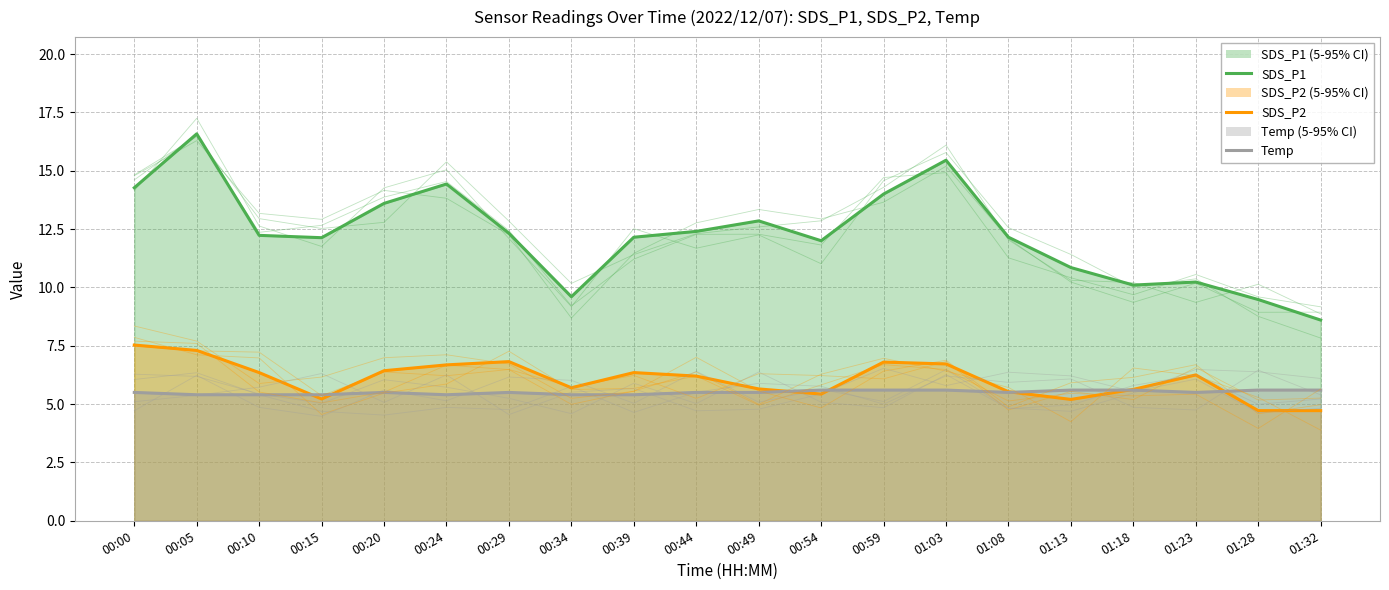

Count the number of categories in the chart.

20